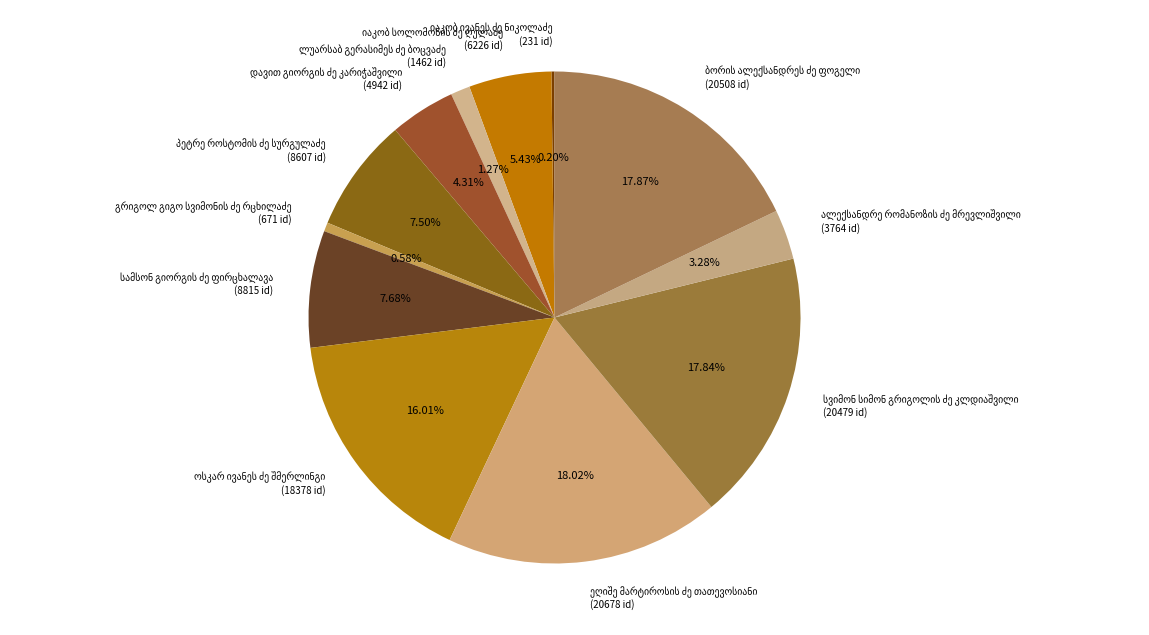

Does any single category account for the majority?

No